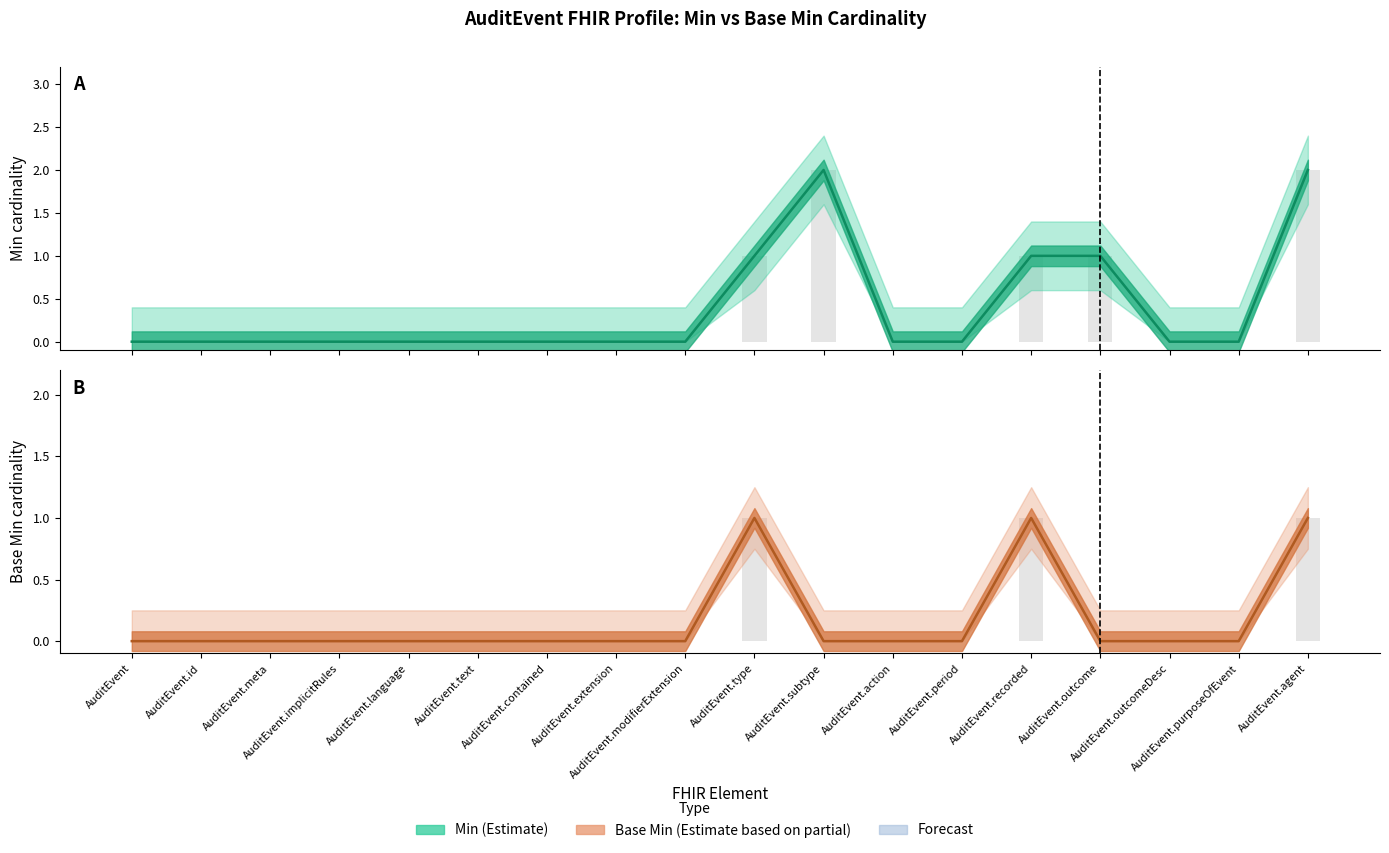

How many positive values does the Min (center) series have?

5